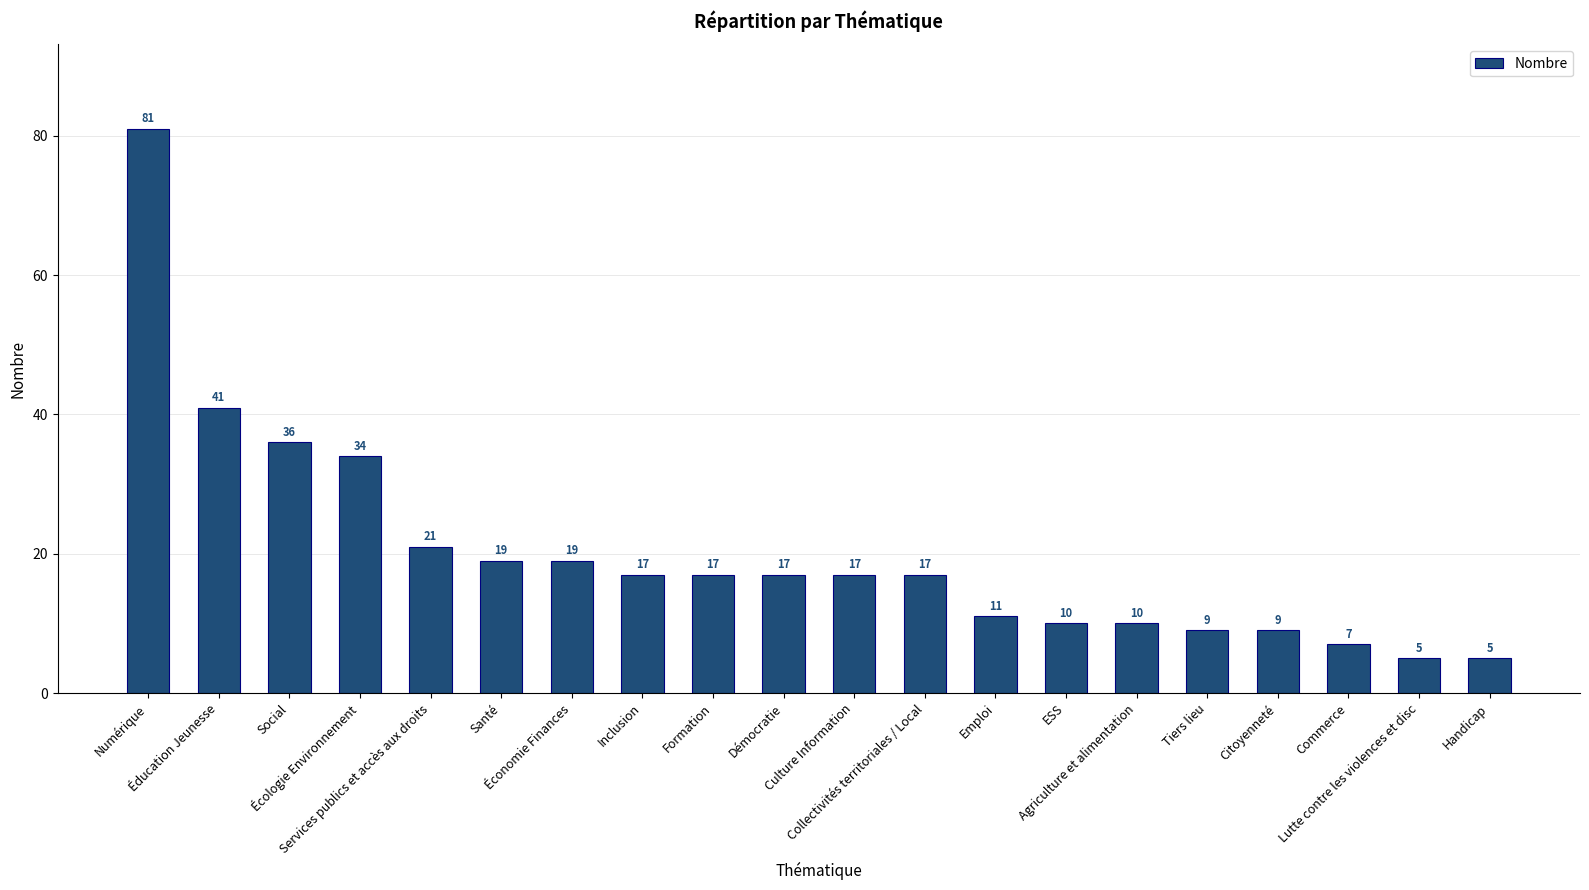

How many series are shown in this chart?

1